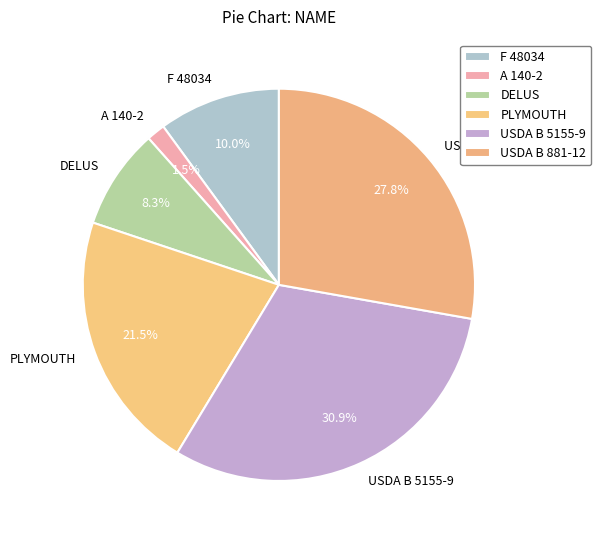

What is the smallest slice in the pie chart?

A 140-2